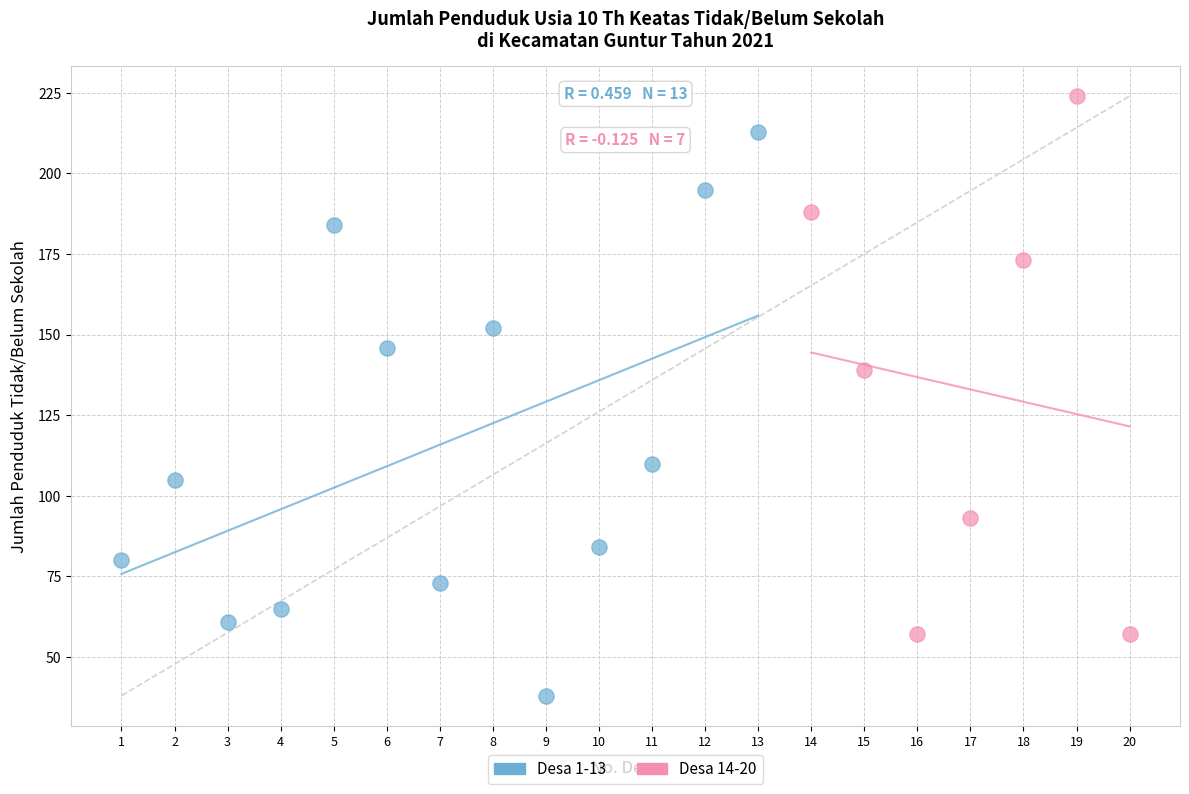

Which series contains the lowest Y value?

Desa 1-13